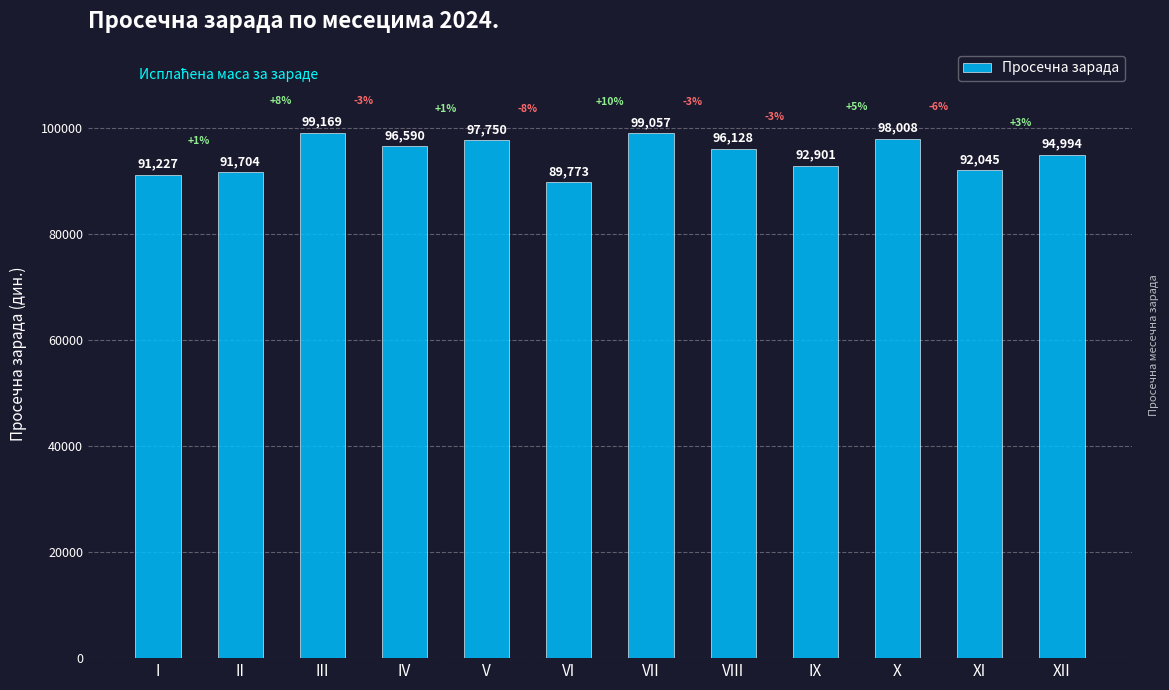

Count the number of categories in the chart.

12